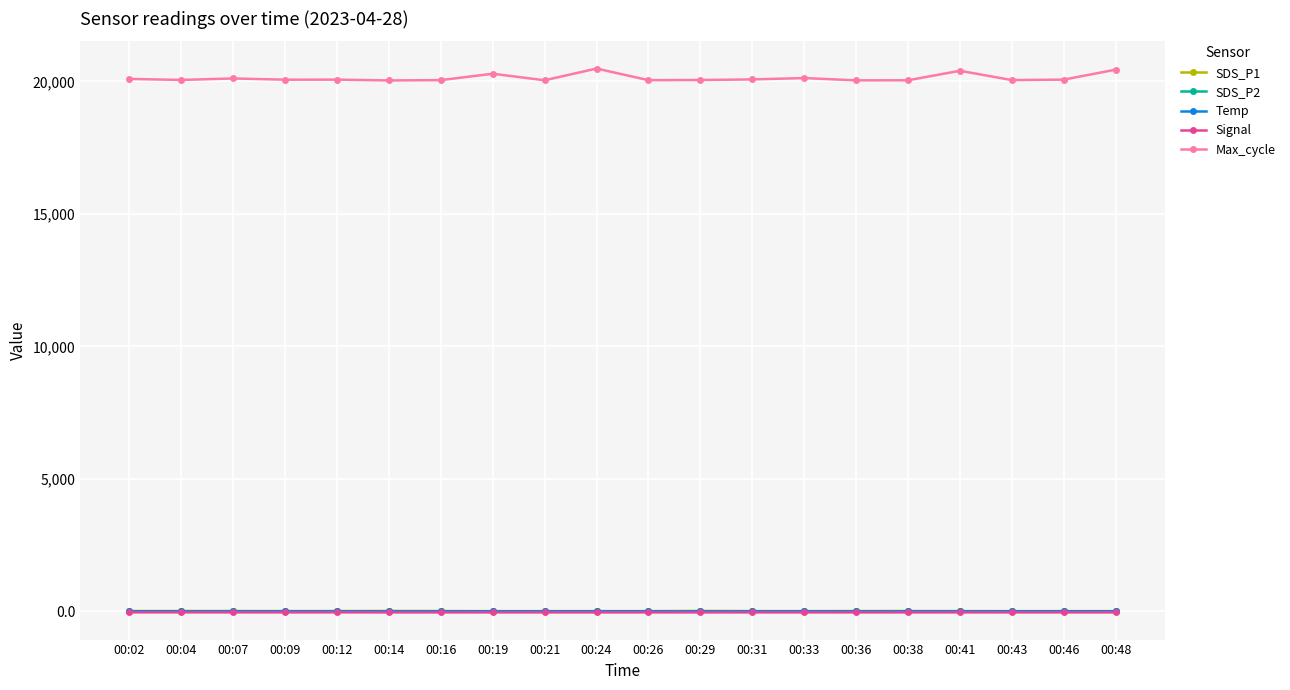

True or false: SDS_P1 and Signal cross at least once.

False